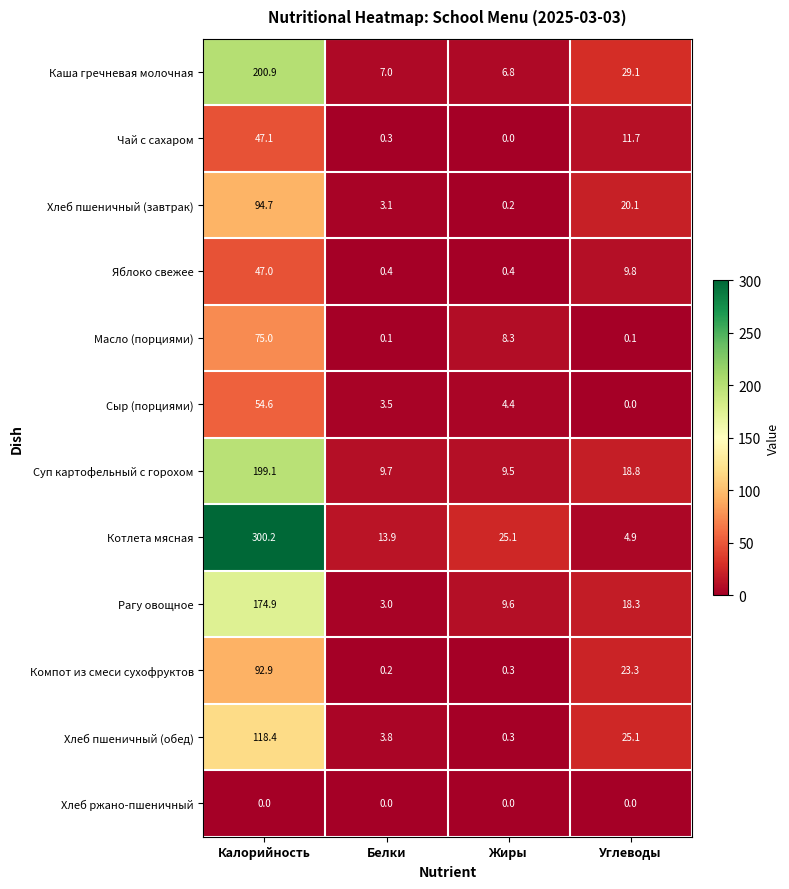

Which label corresponds to the largest value in the chart?

Калорийность